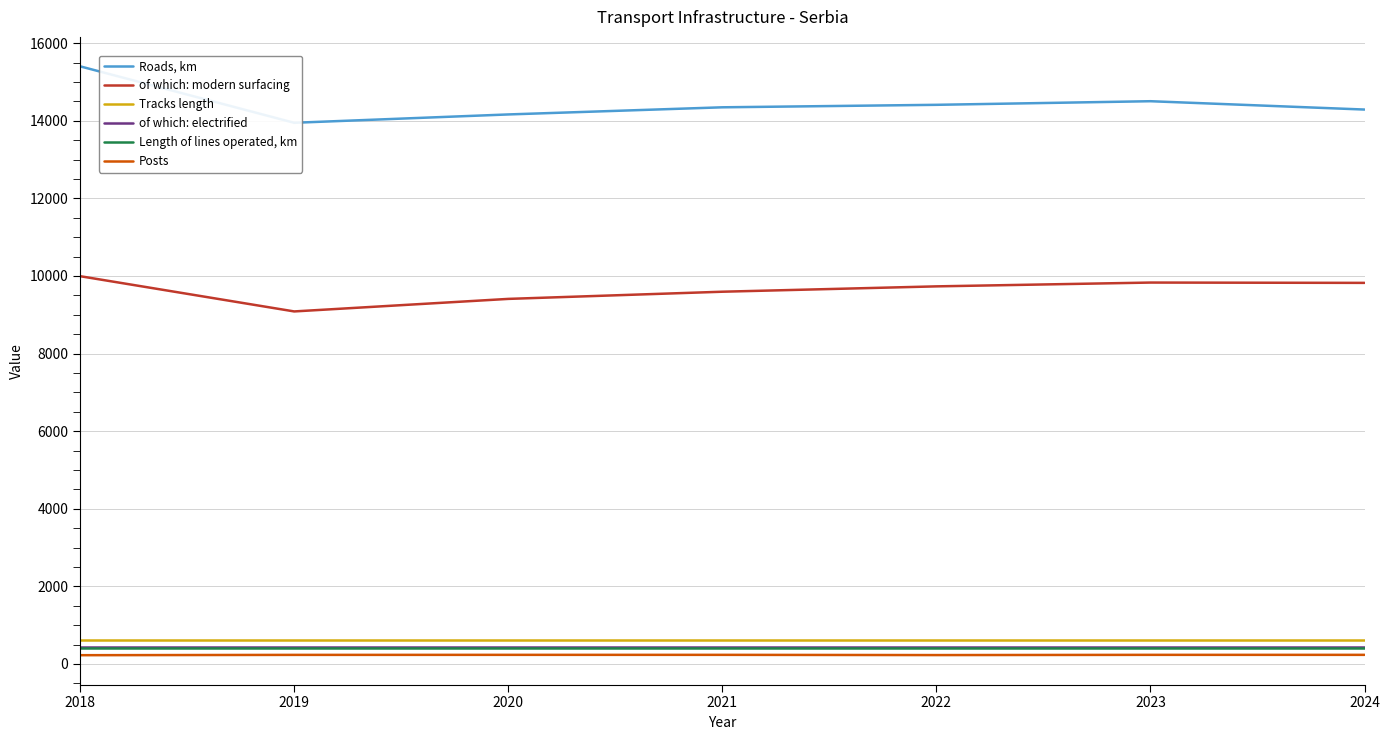

Reading left to right, what are all the values shown in this chart?

Roads, km: 15402	13947	14162	14346	14410	14503	14288
of which: modern surfacing: 9993	9085	9408	9593	9731	9829	9821
Tracks length: 620	620	620	620	620	620	620
of which: electrified: 432	432	432	432	432	432	432
Length of lines operated, km: 417	417	417	417	417	417	417
Posts: 225	233	234	234	228	234	234